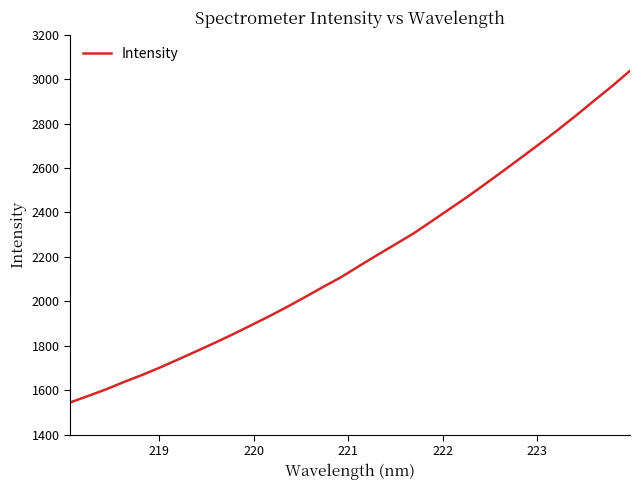

What is the difference between the maximum and minimum values?

1492.0